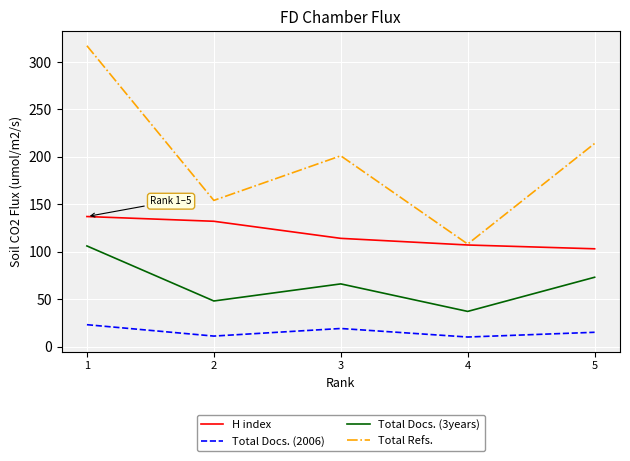

List the series in order of their peak value, lowest first.

Total Docs. (2006), Total Docs. (3years), H index, Total Refs.